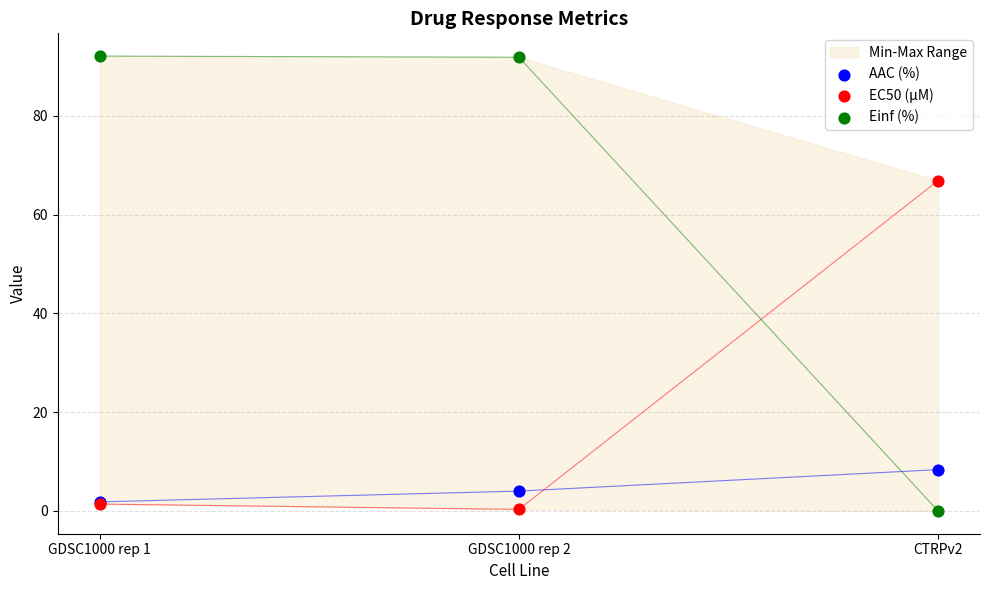

What are all the series names shown in the legend?

AAC (%), EC50 (µM), Einf (%)